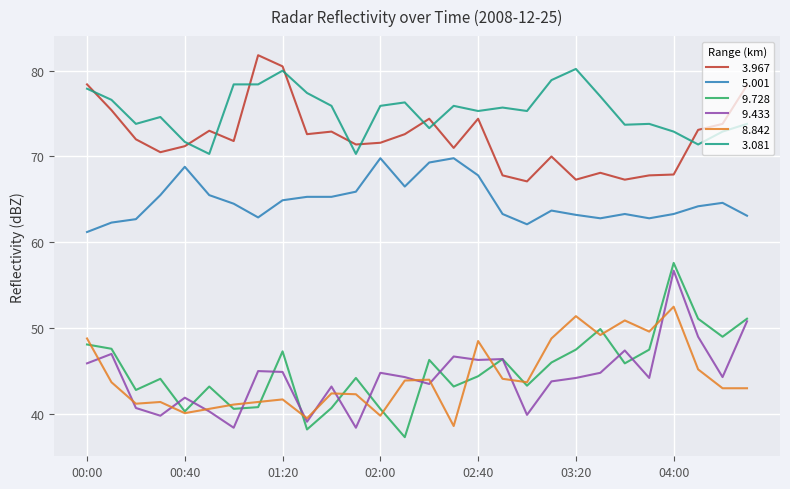

What is the maximum value shown in the chart?

81.8